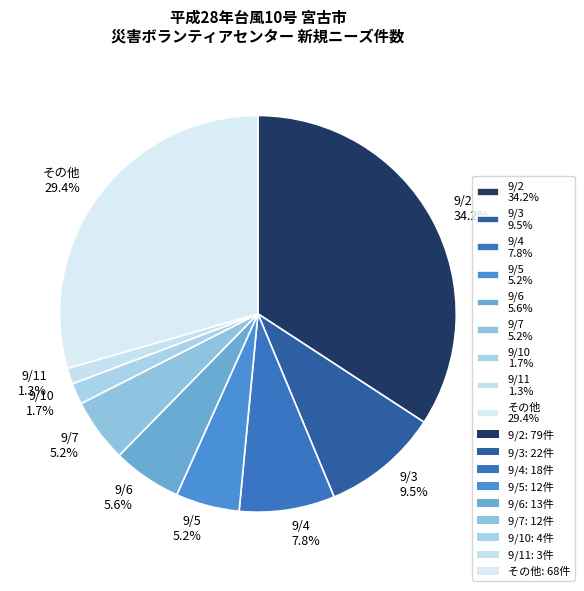

Which has a higher value, 9/11 1.3% or 9/2 34.2%?

9/2 34.2%